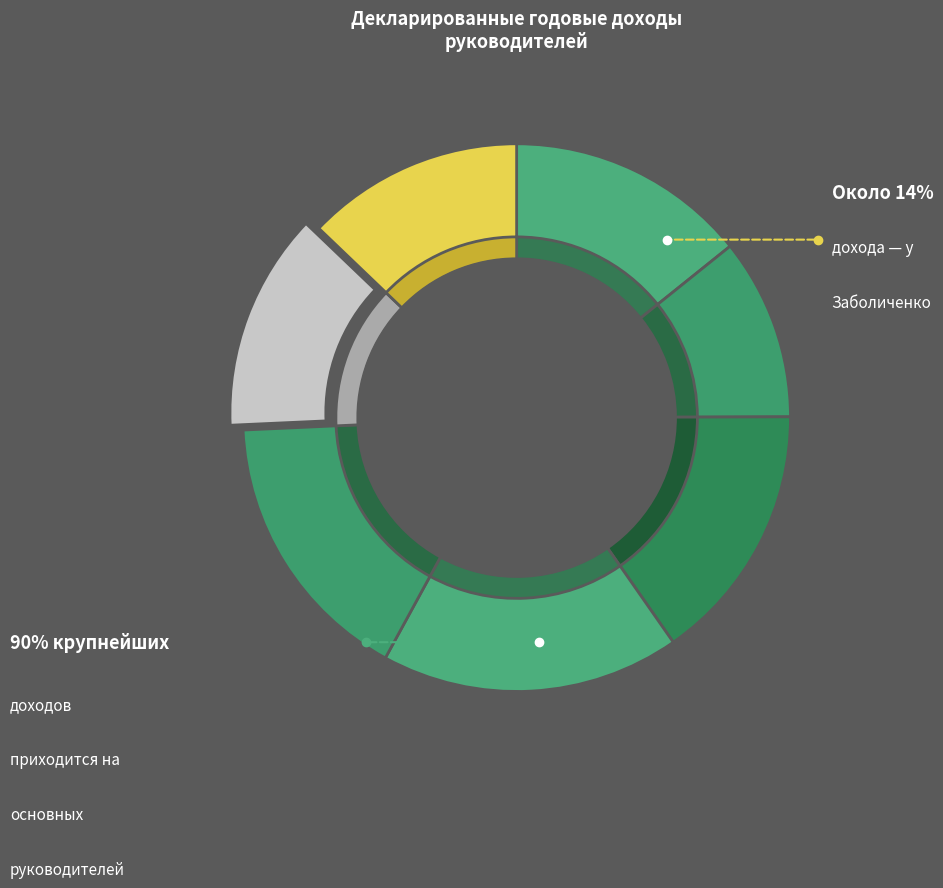

Is there a majority slice in this chart?

No